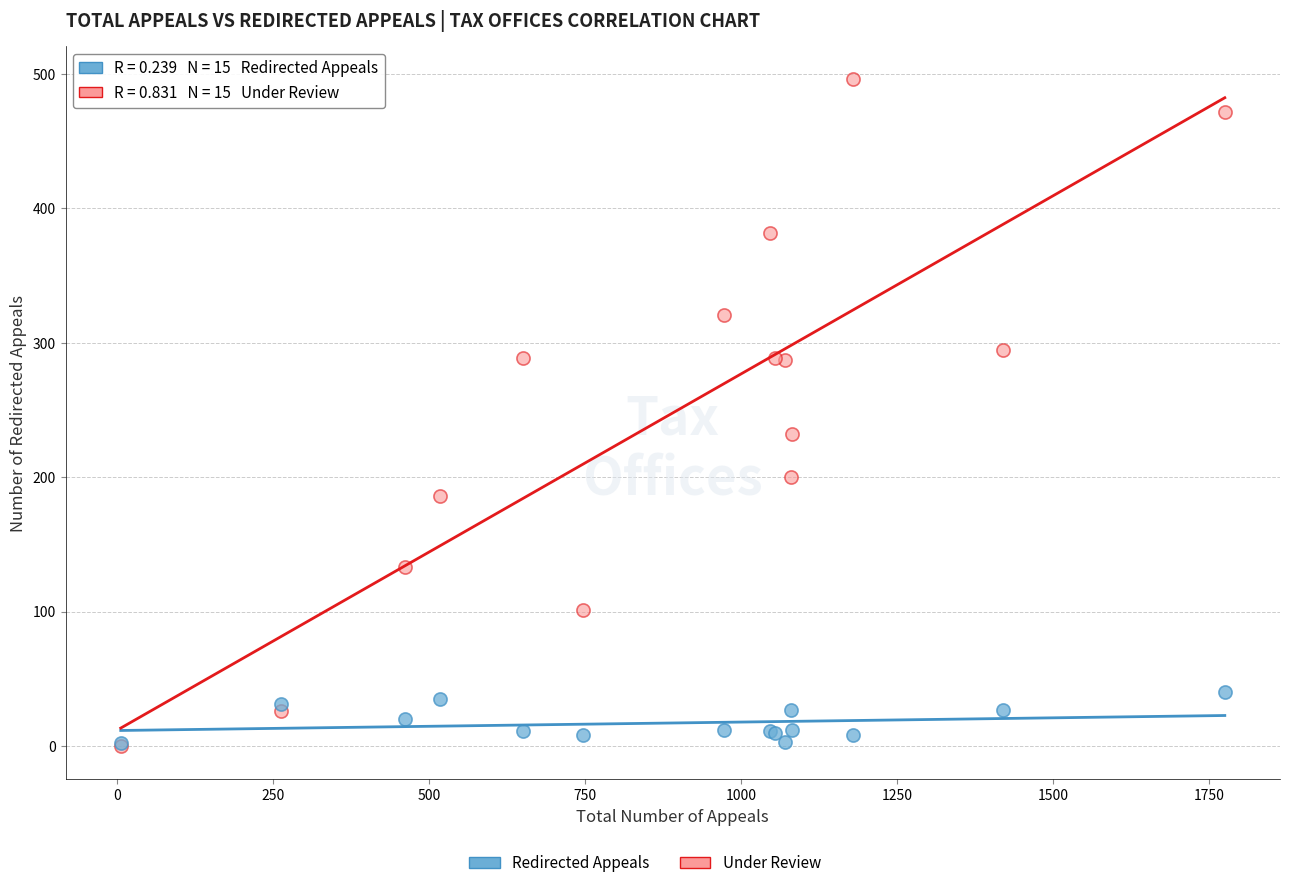

In the Under Review series, what Y value is closest to 248?

232